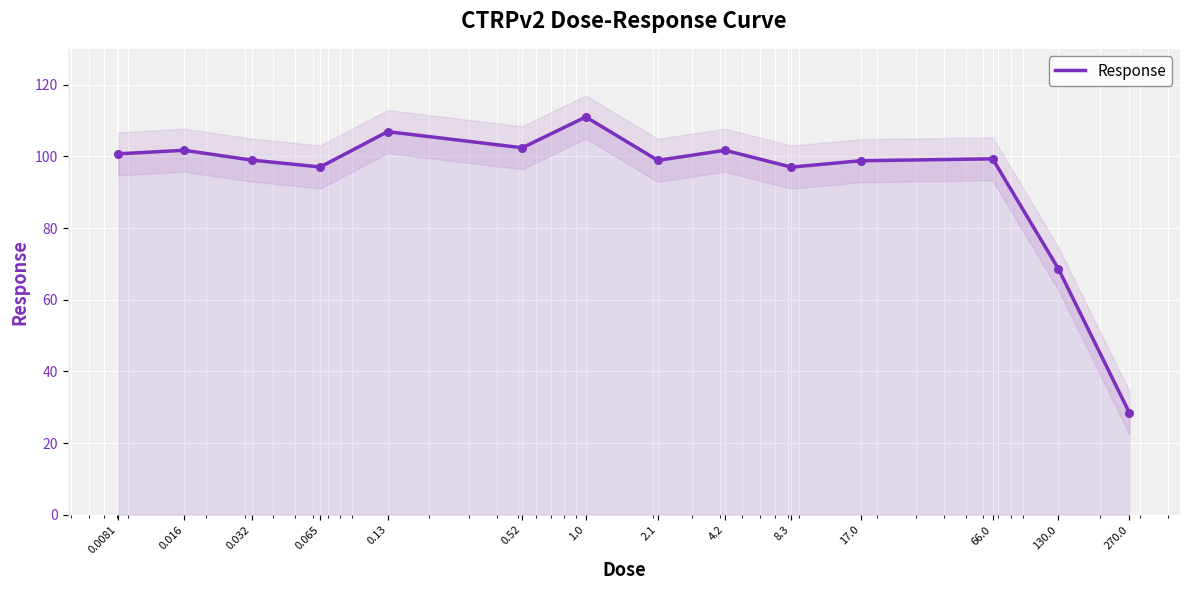

Between 130.0 and 0.0081, which is larger?

0.0081